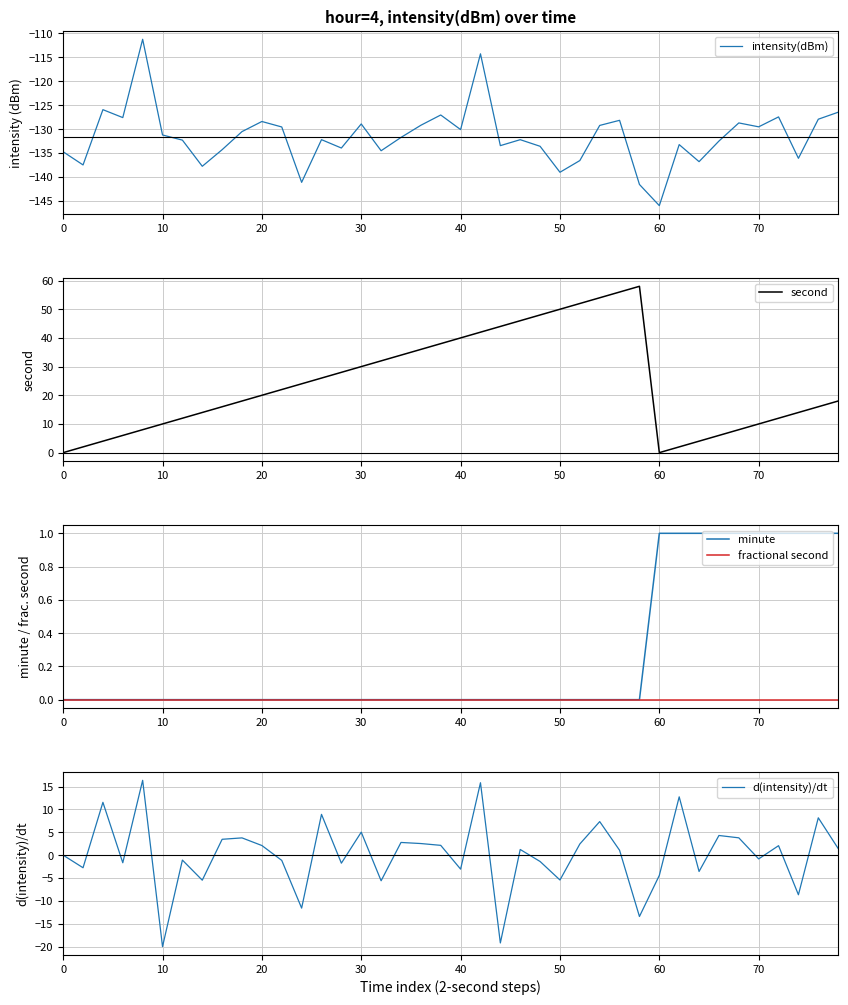

True or false: d(intensity)/dt and minute cross at least once.

True